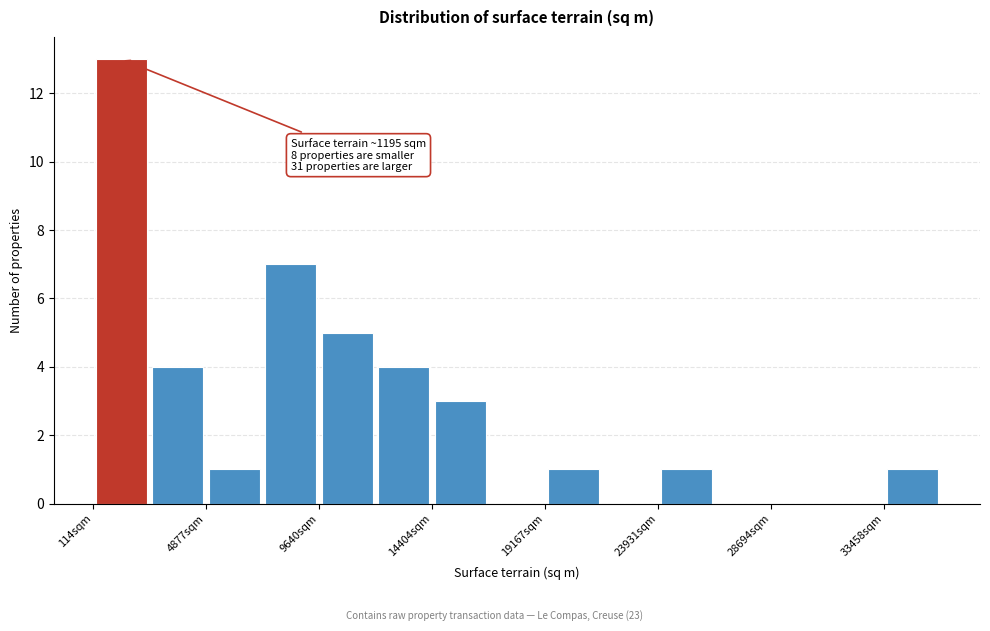

Which range on the x-axis has the tallest bar?

0 to 2500